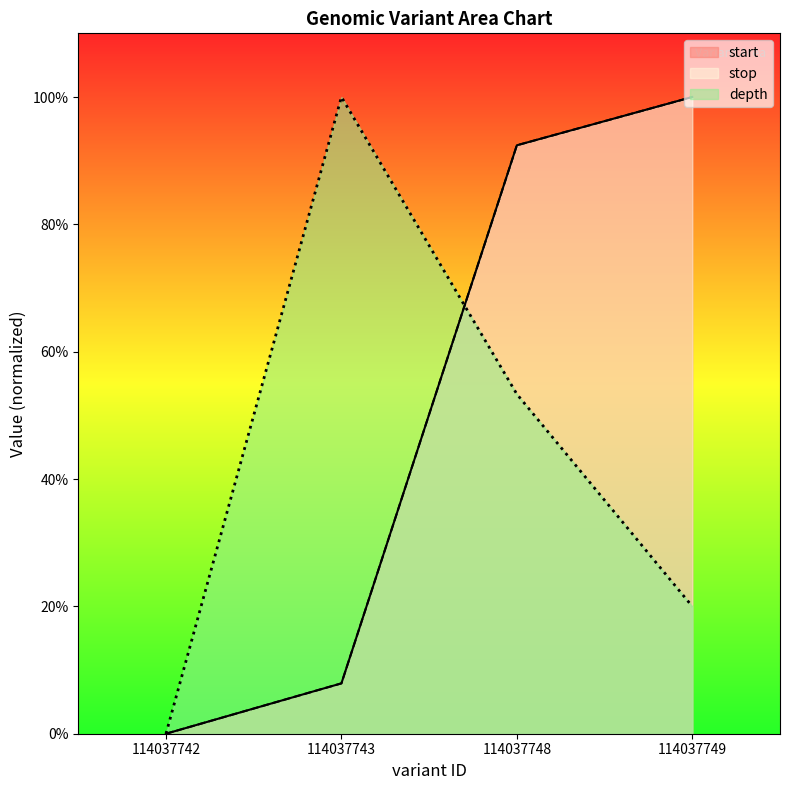

True or false: depth has more than 1 interior local peaks.

False